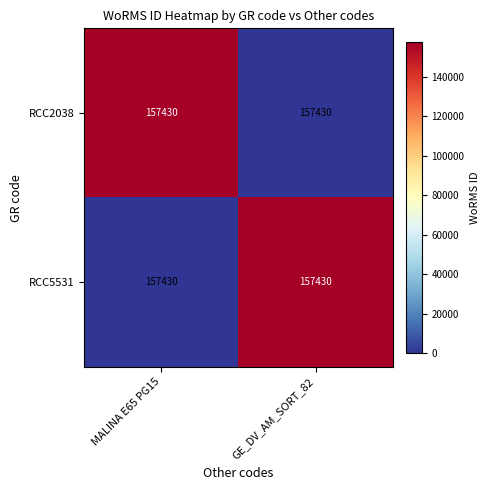

Which series changed the most between MALINA E65 PG15 and GE_DV_AM_SORT_82?

RCC2038